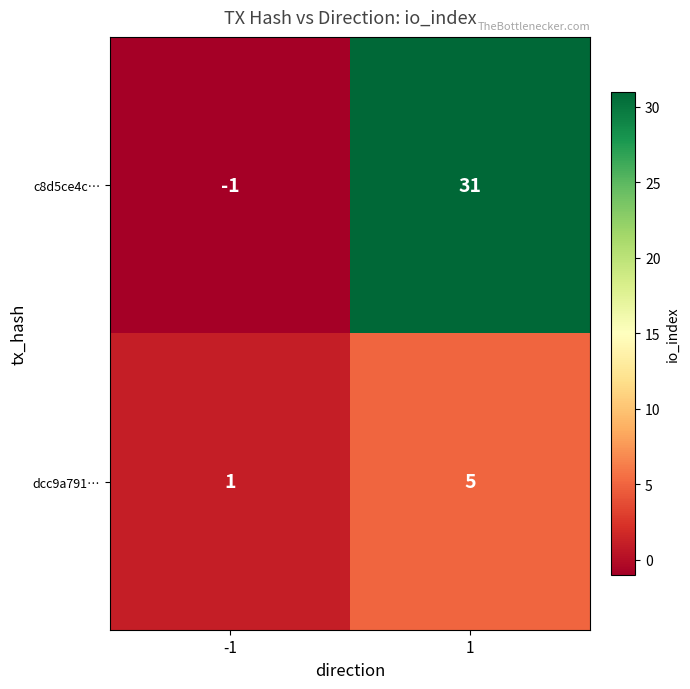

Reading right to left, transcribe all the data shown in this chart.

c8d5ce4c…: 1=31	-1=-1
dcc9a791…: 1=5	-1=1